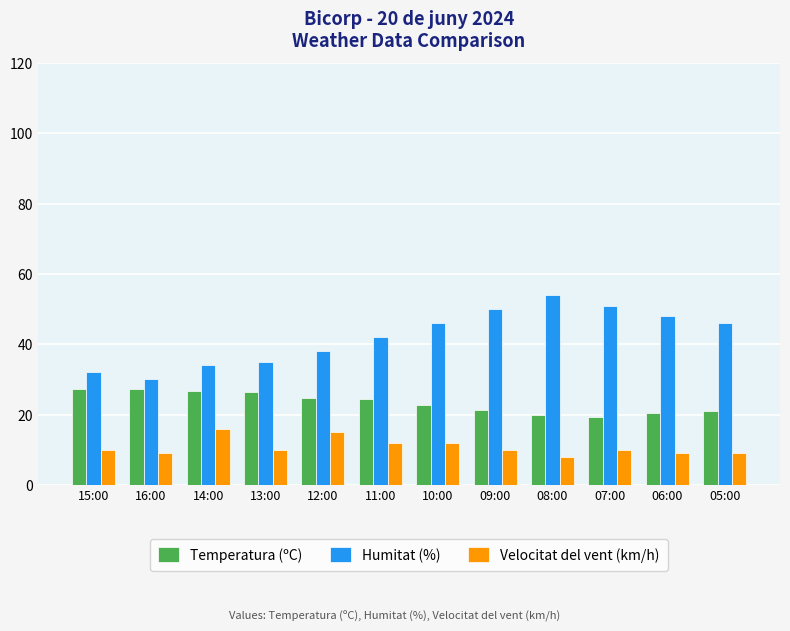

What are all the series names shown in the legend?

Temperatura (ºC), Humitat (%), Velocitat del vent (km/h)